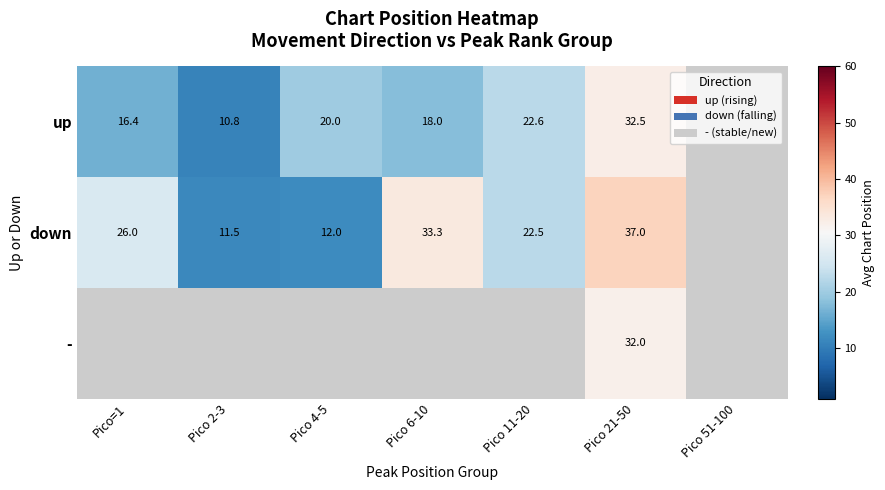

Is it true that up equals 23.7 at Pico=1?

False